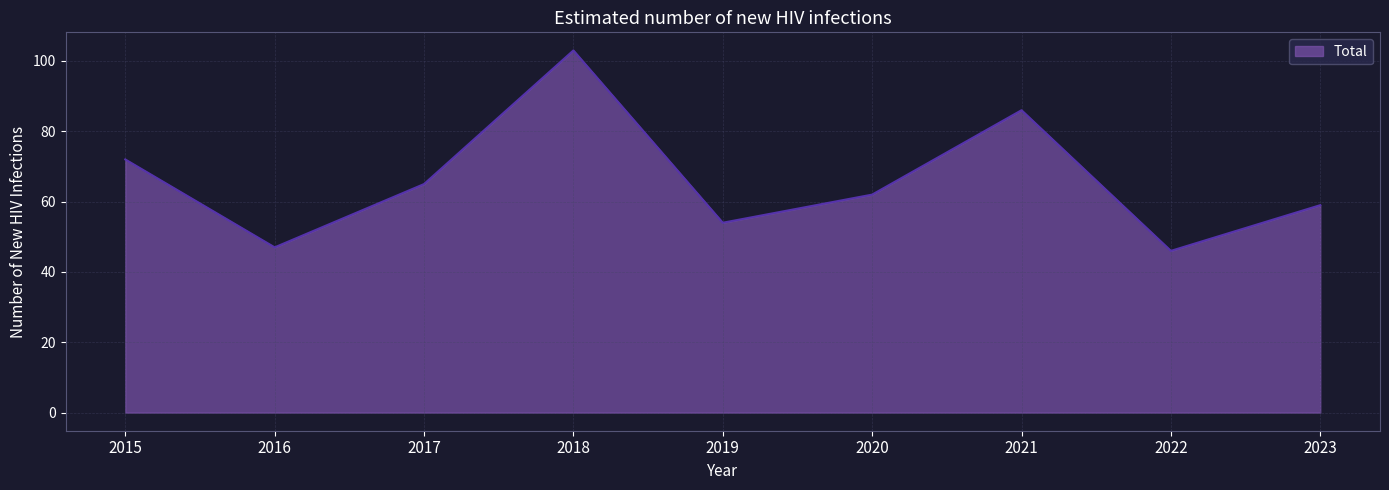

What is the average value?

66